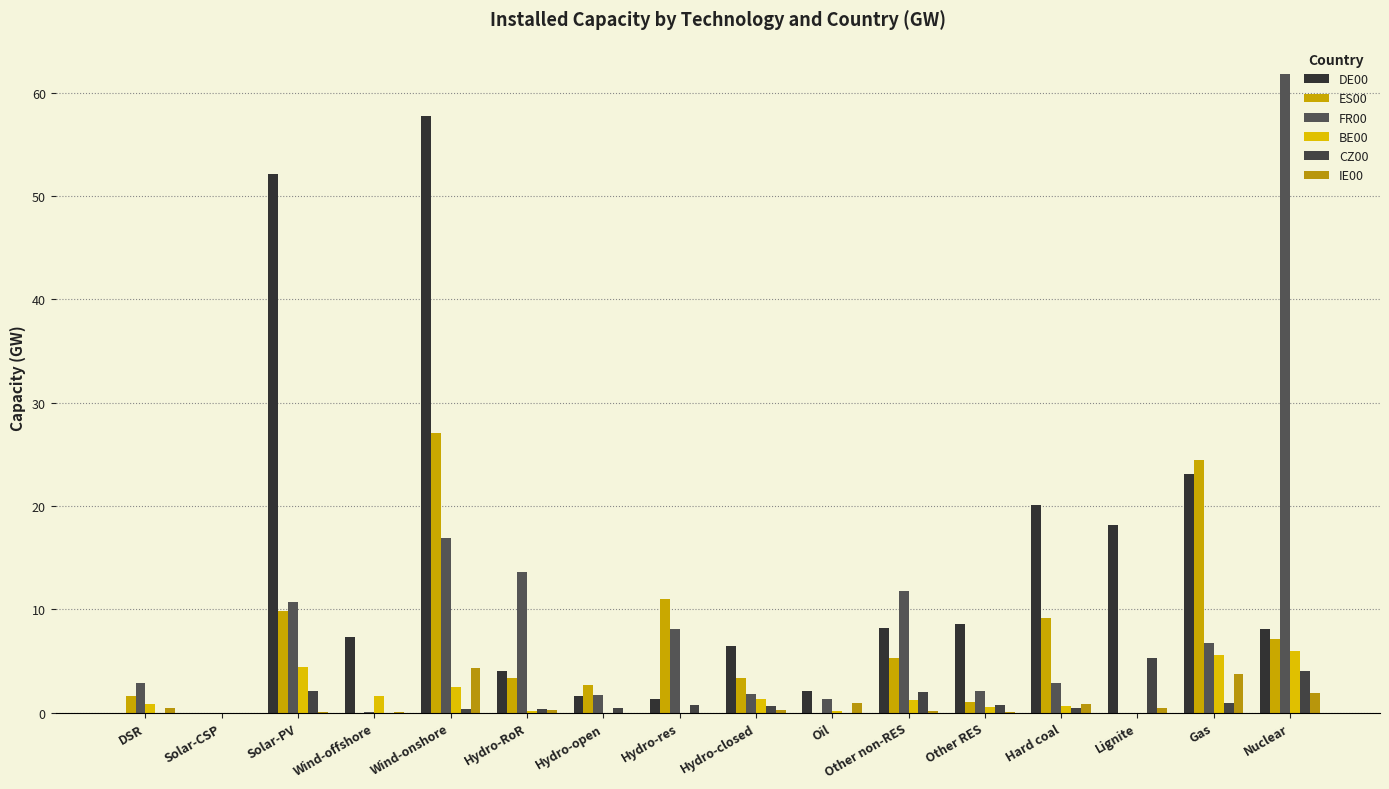

What is the label of the 11th bar from the left?

Other non-RES